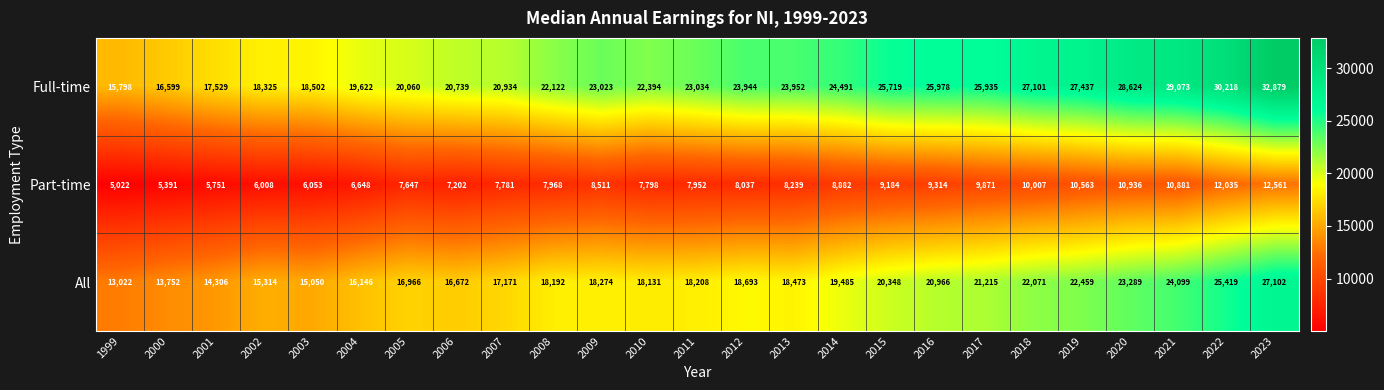

Rank the series by their average value, from highest to lowest.

Full-time, All, Part-time